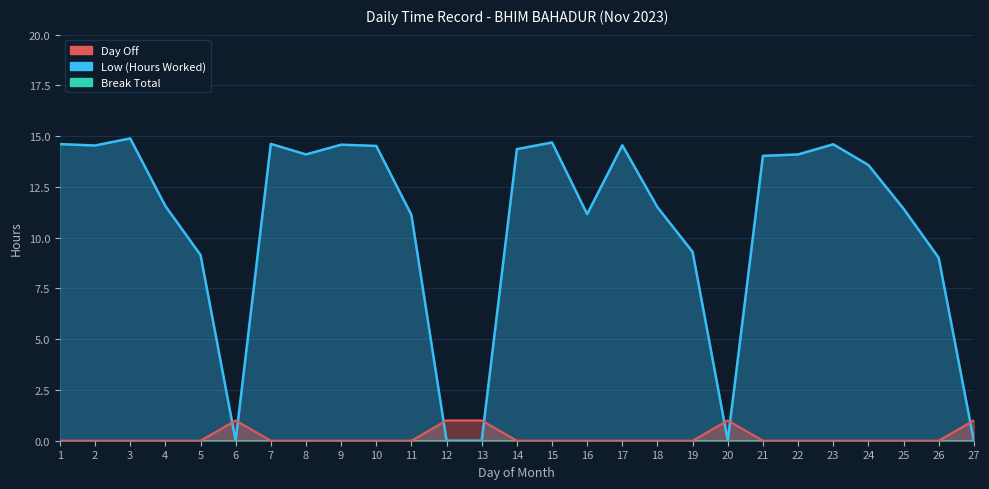

True or false: the data shows 7.1 at 18.

False